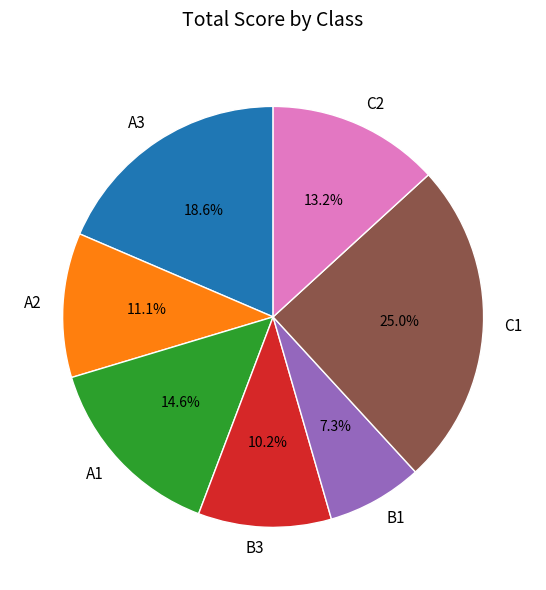

To the nearest percent, what percentage of the pie is A3?

19%